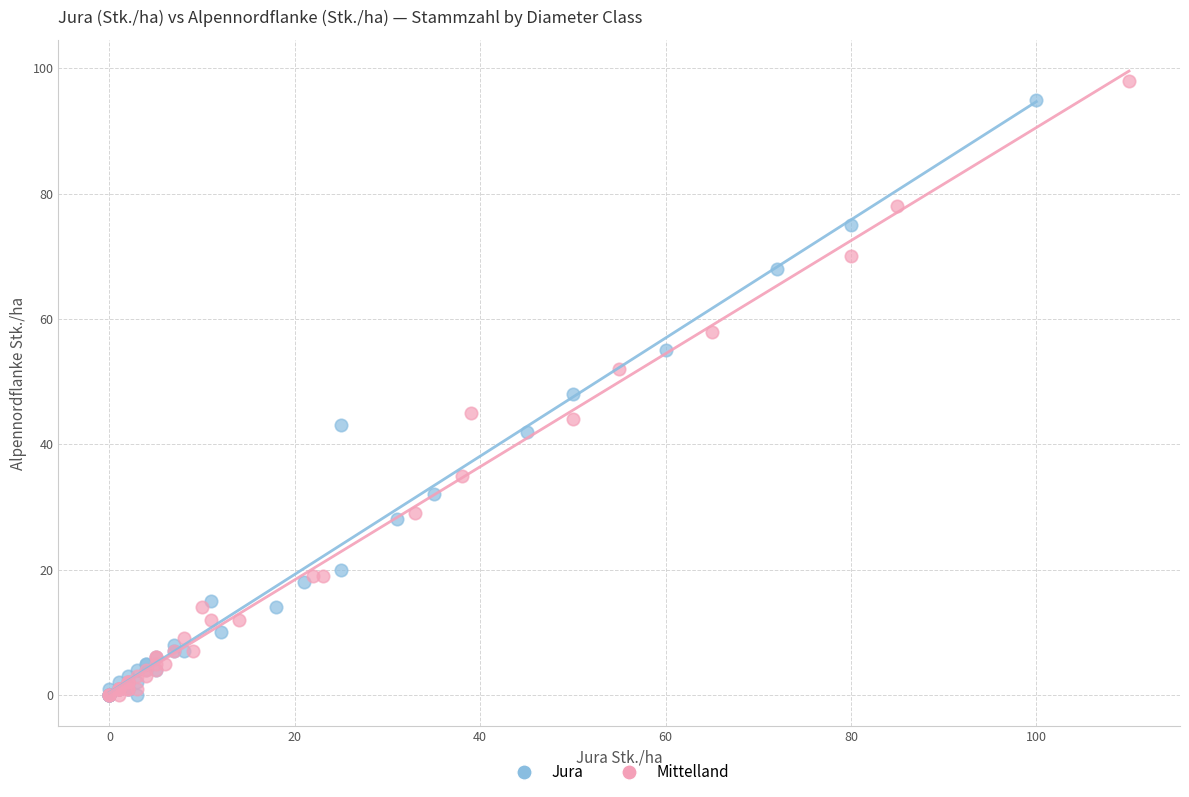

Which series has the largest Y range (max minus min)?

Mittelland